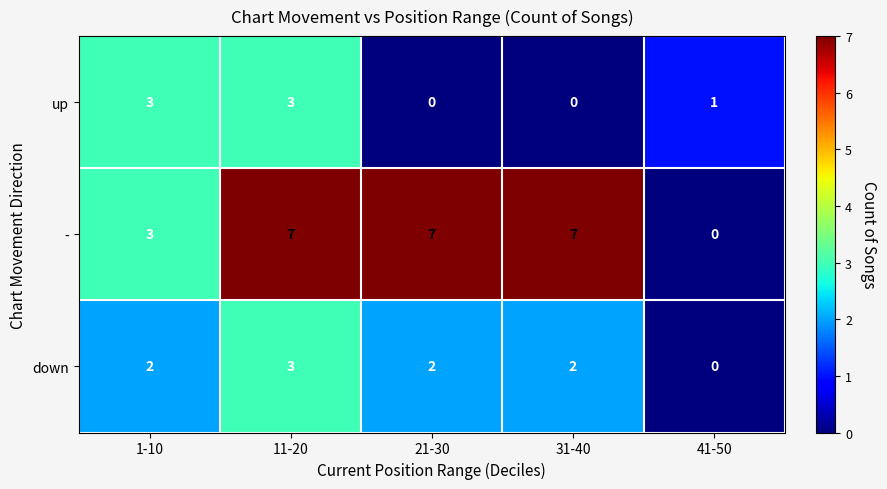

What is the difference between the highest and lowest values at 21-30?

7